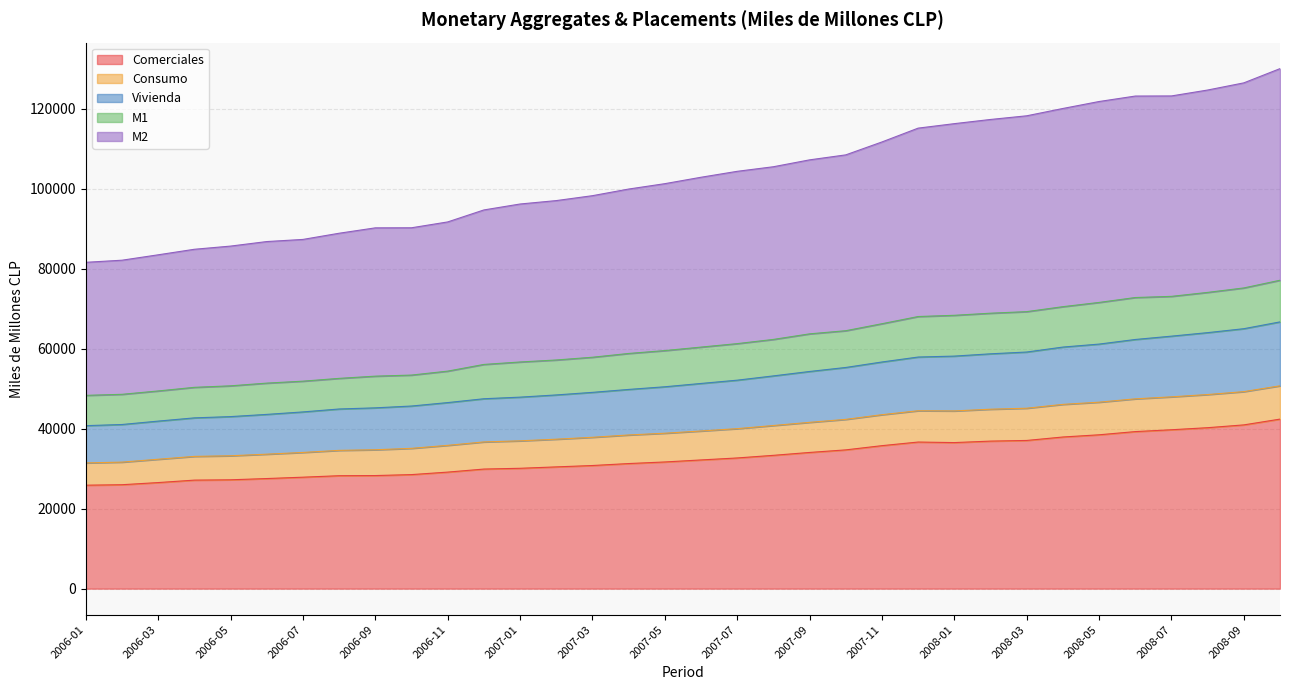

How many lines are shown in the chart?

5